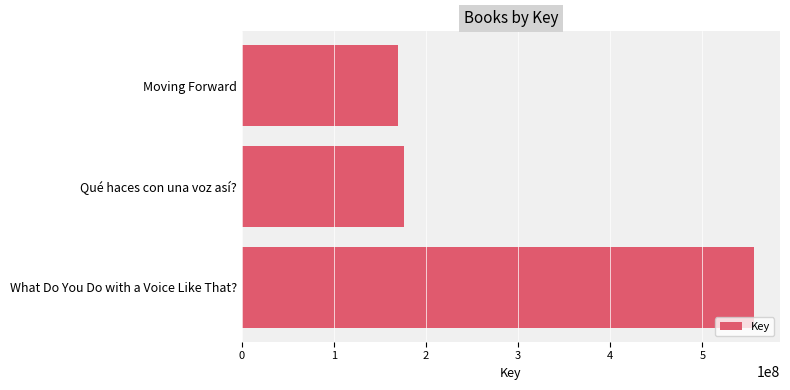

What is the average value?

300782472